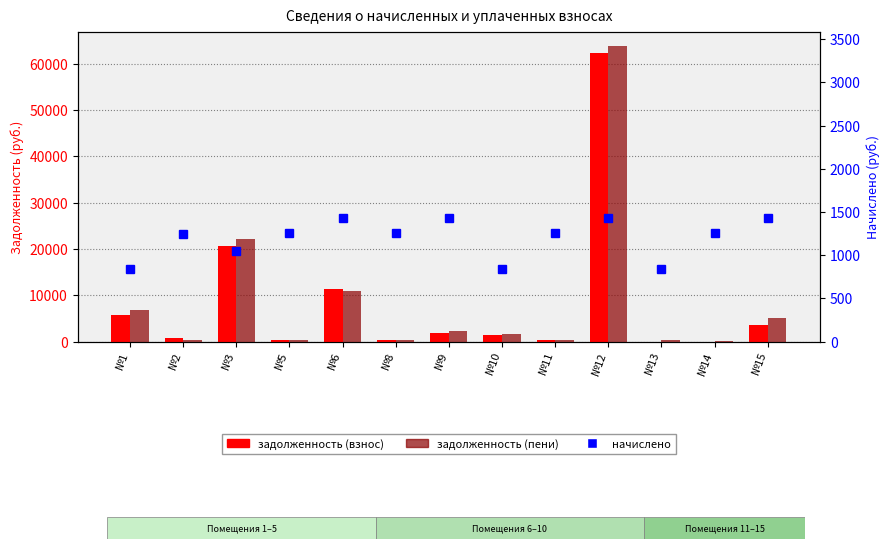

What is the sum of all задолженность (взнос) values?

108625.1